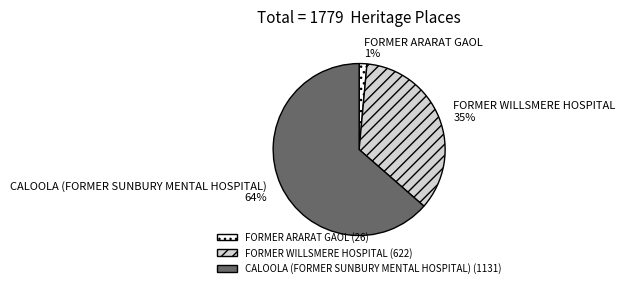

Combined, do CALOOLA (FORMER SUNBURY MENTAL HOSPITAL) and FORMER WILLSMERE HOSPITAL account for over 50%?

Yes